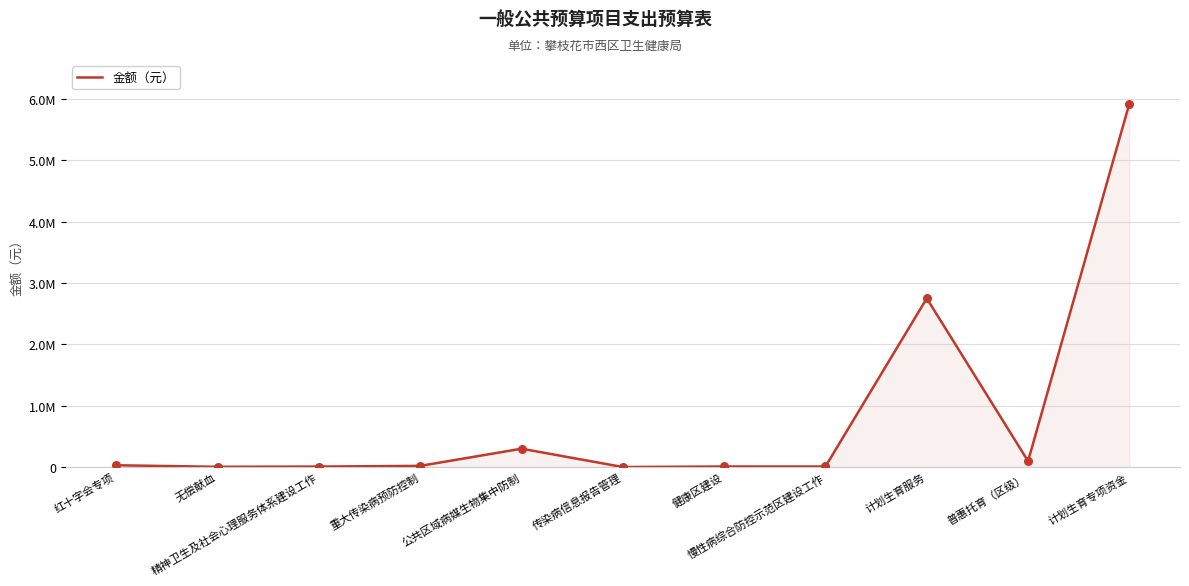

Does the chart have visible grid lines?

Yes